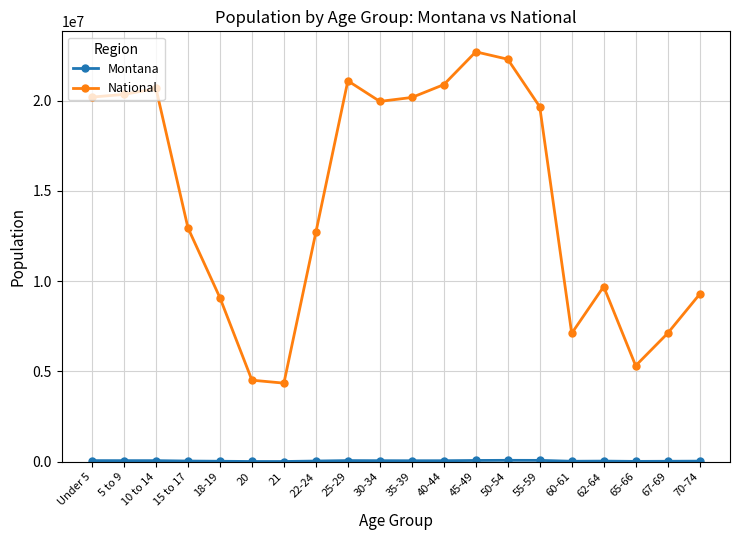

Which series has the largest total across all categories?

National